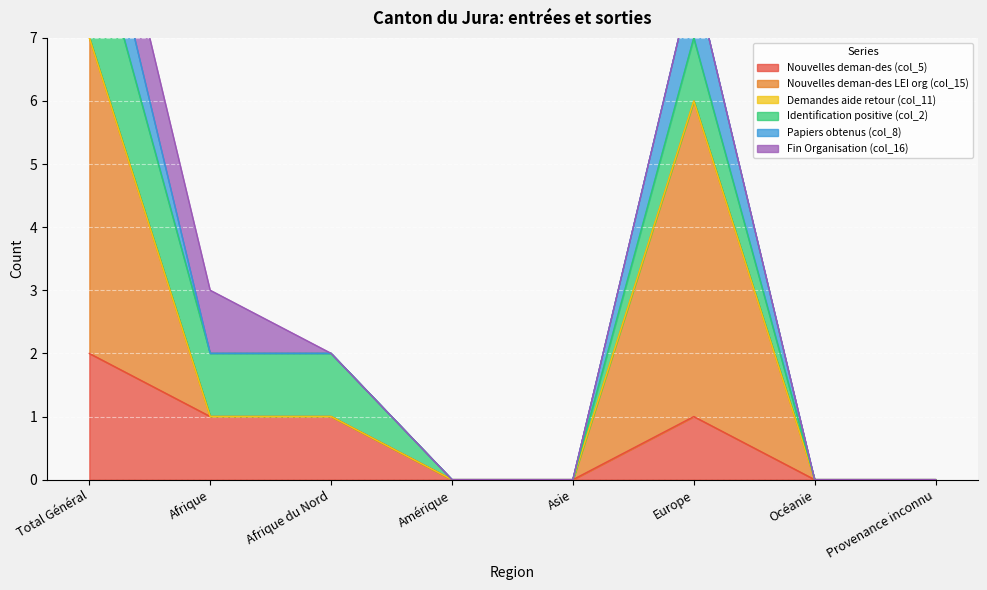

What is the sum of all Papiers obtenus (col_8) values?

15